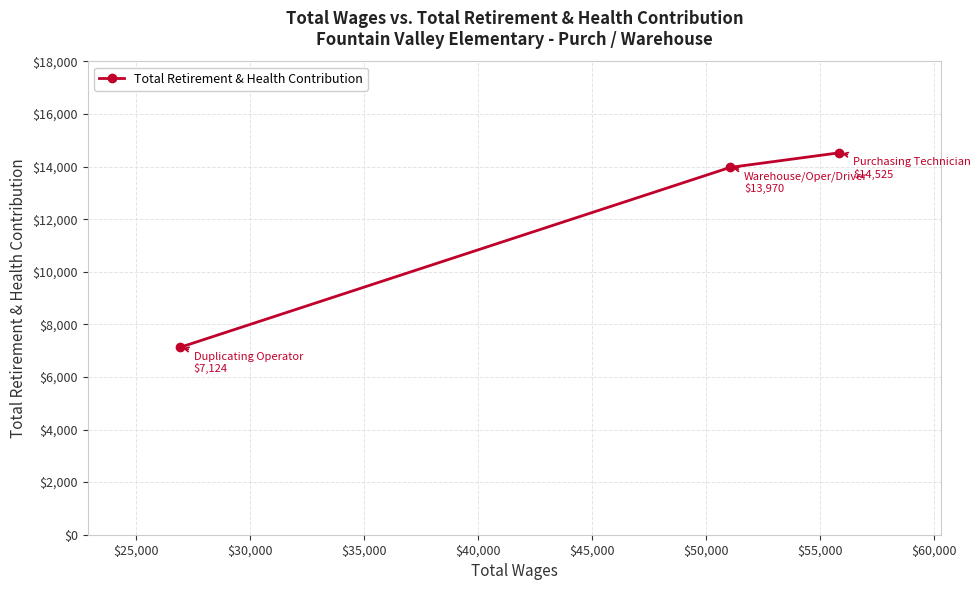

What is the difference between the maximum and second lowest values?

555